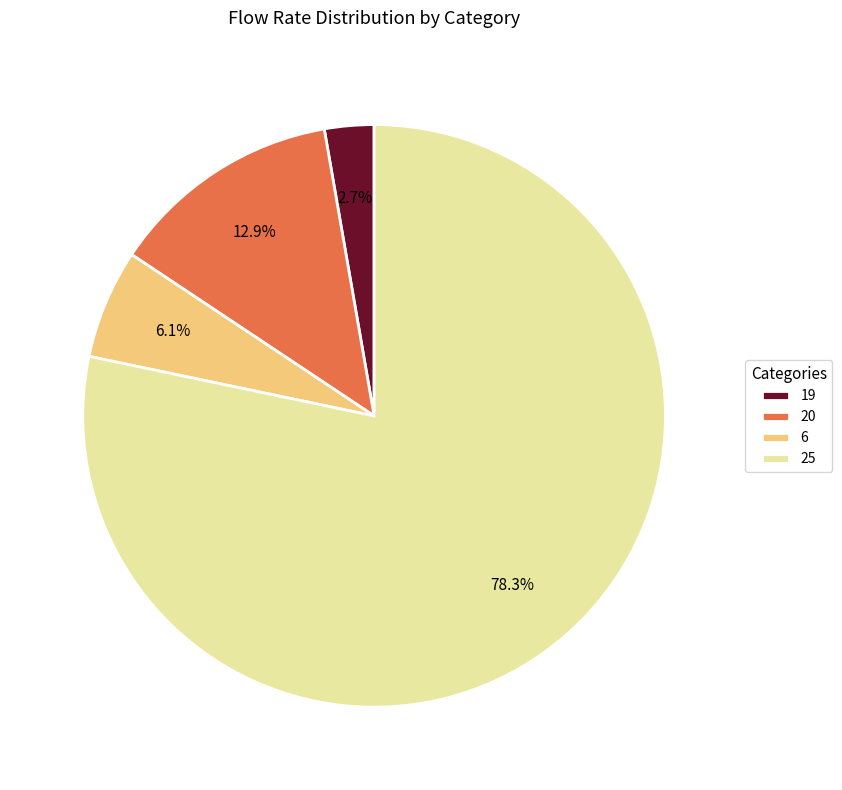

True or false: 25 accounts for 69% of the total.

False